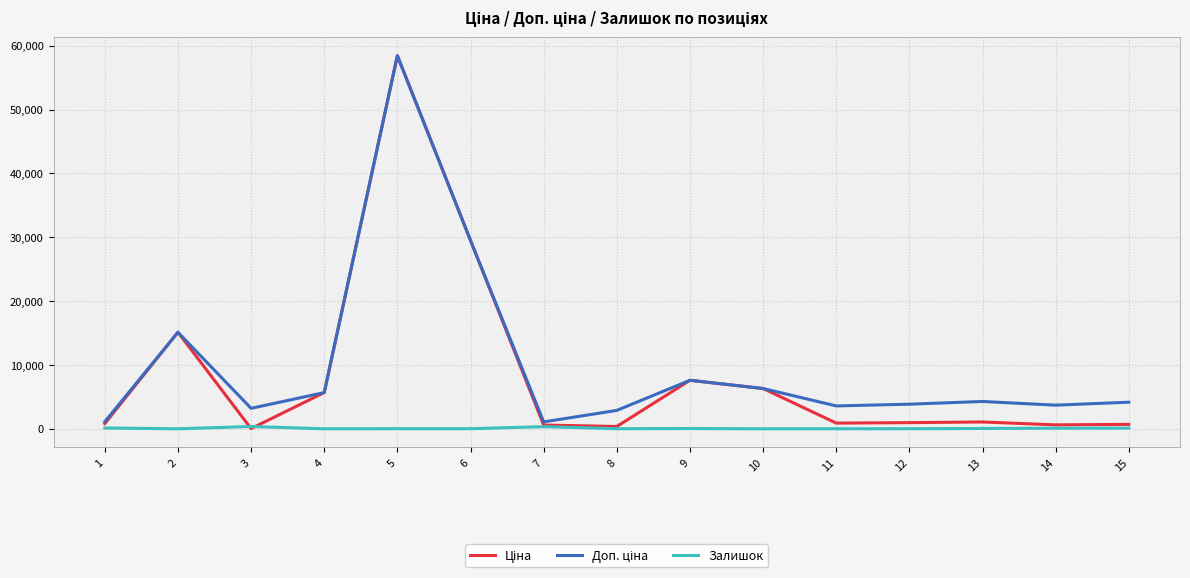

What is the greatest value displayed?

58426.5